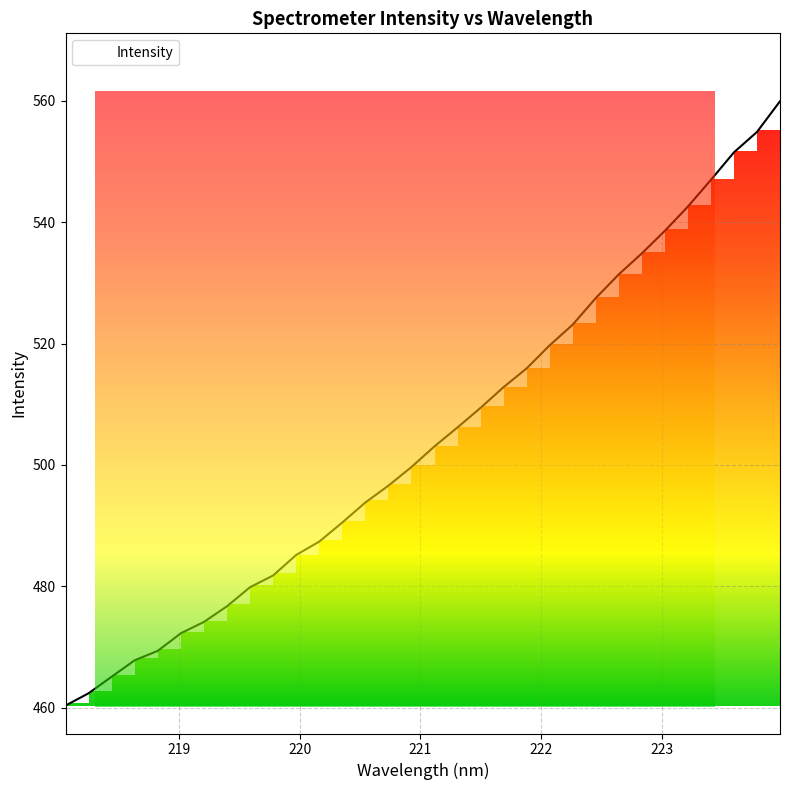

How many values are below 503?

16